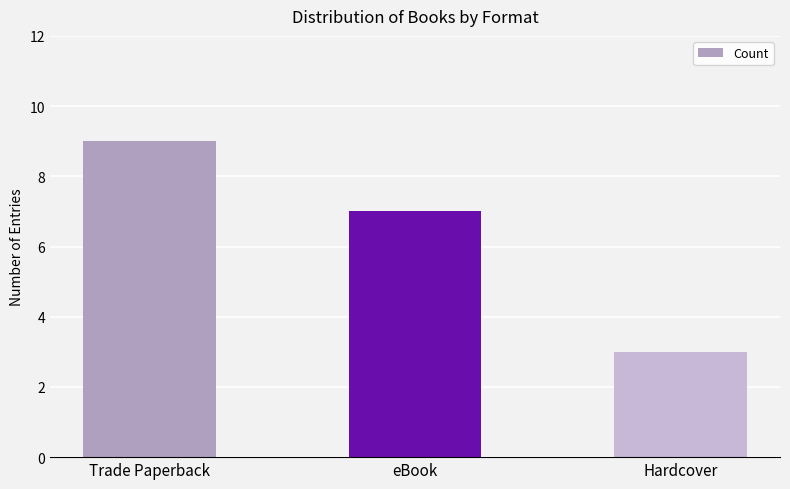

Reading left to right, list all the values displayed in this chart.

Trade Paperback=9	eBook=7	Hardcover=3